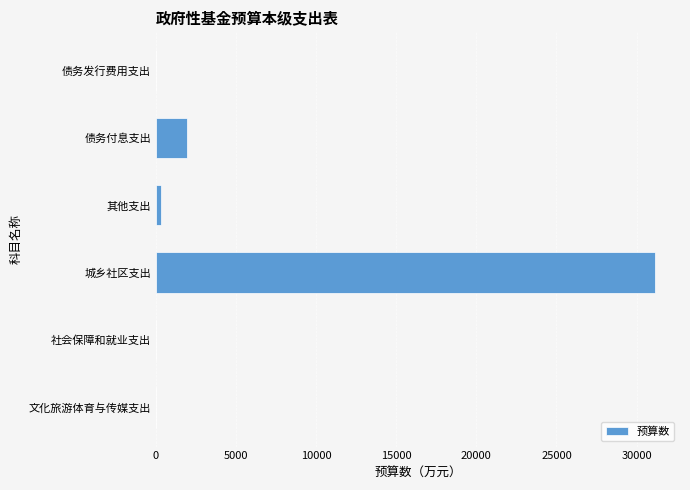

Between 城乡社区支出 and 社会保障和就业支出, which is larger?

城乡社区支出